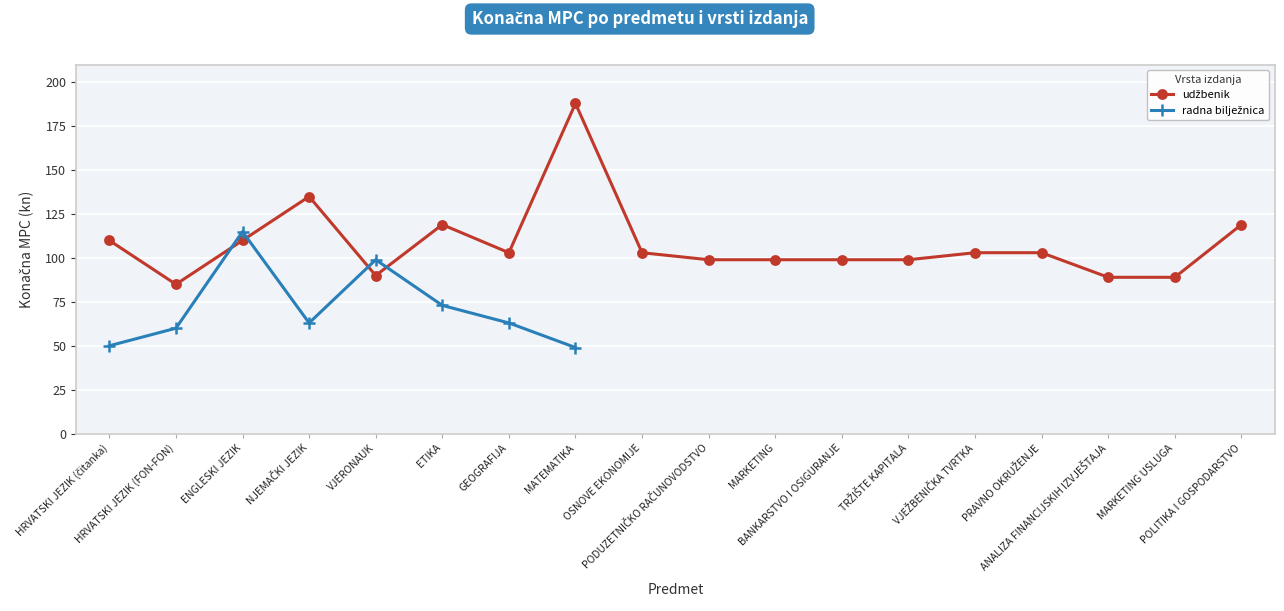

Where do radna bilježnica and udžbenik first cross each other?

HRVATSKI JEZIK (FON-FON) and ENGLESKI JEZIK